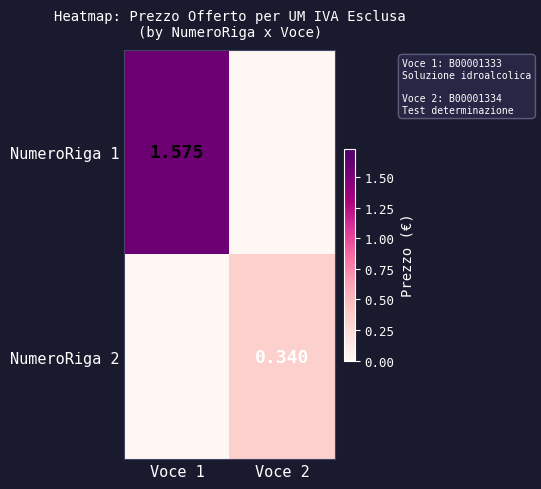

At Voce 2, list the series in order from smallest to largest.

NumeroRiga 1, NumeroRiga 2